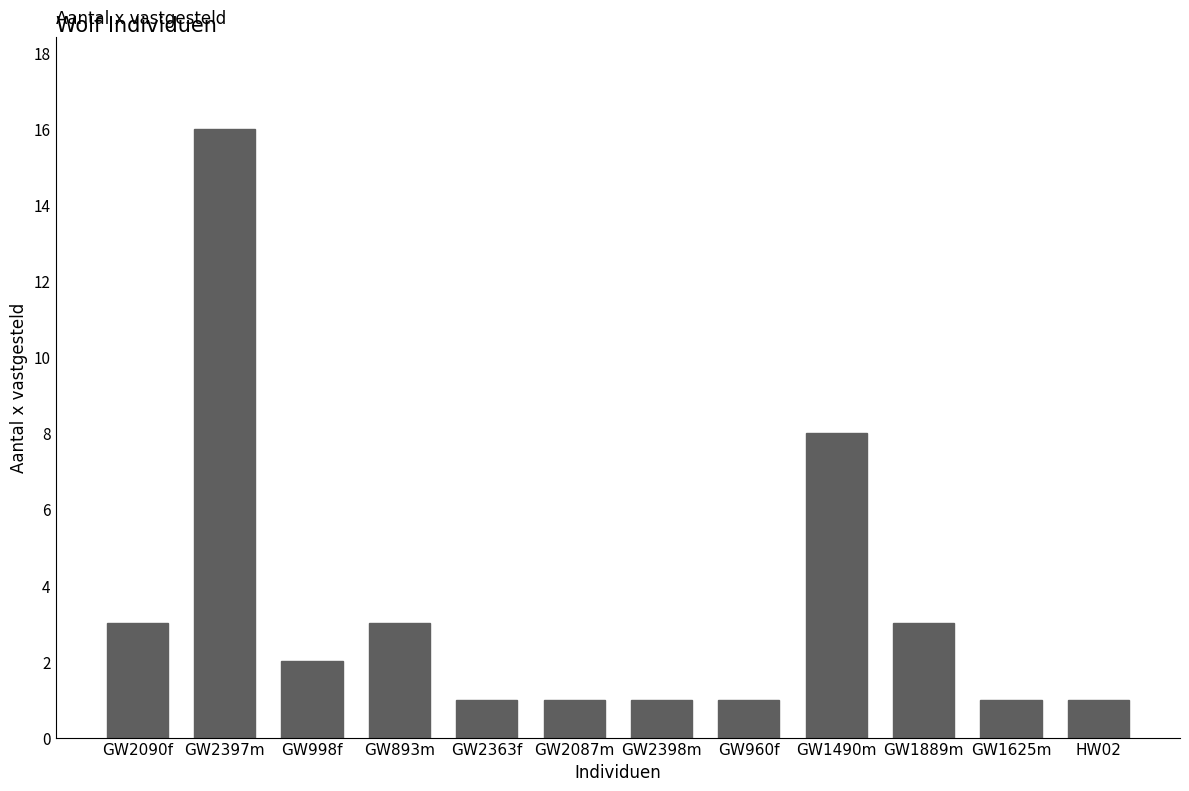

What position from the left is GW2087m?

6